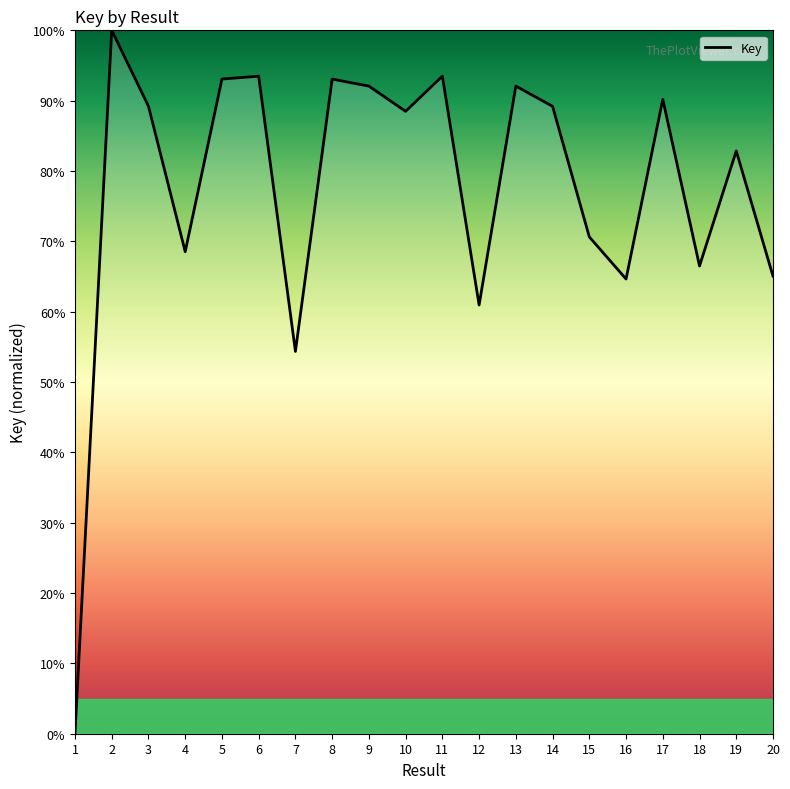

Reading right to left, transcribe all the data shown in this chart.

20=65.1	19=82.9	18=66.5	17=90.2	16=64.6	15=70.6	14=89.2	13=92.1	12=60.9	11=93.5	10=88.5	9=92.1	8=93.1	7=54.4	6=93.5	5=93.1	4=68.5	3=89.2	2=100.0	1=0.0